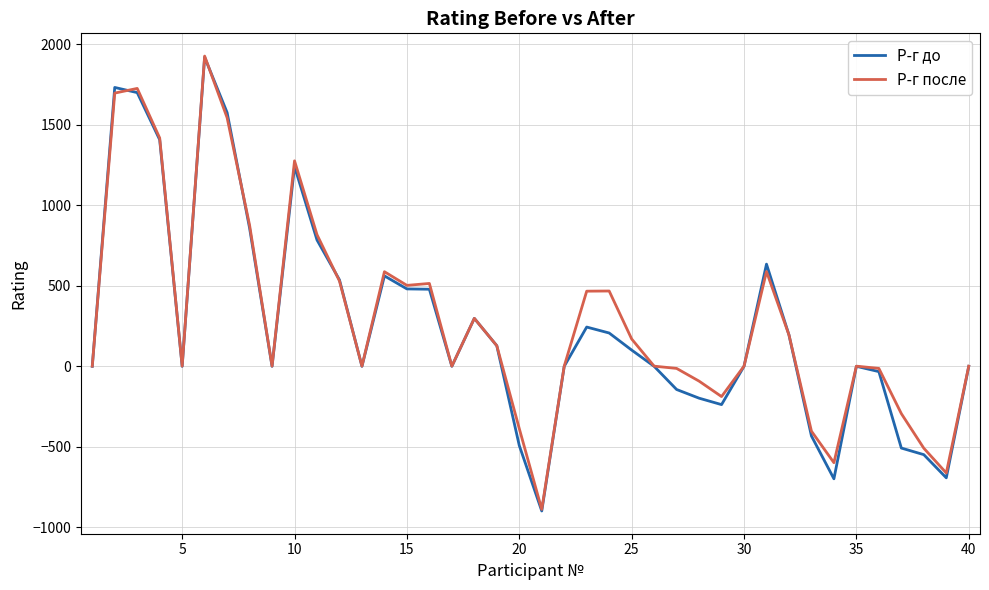

What is the maximum value for Р-г после?

1927